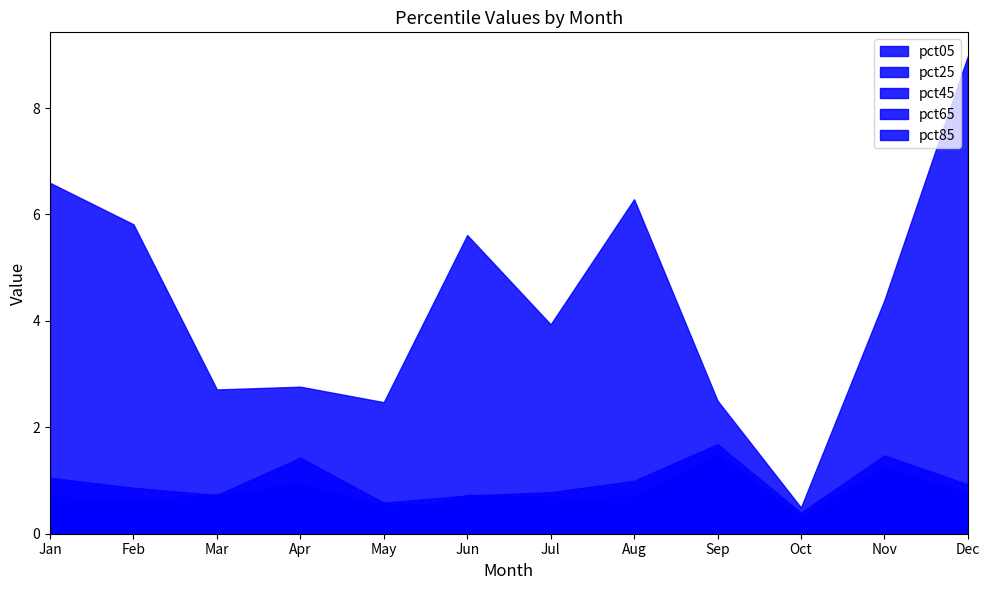

What is the difference between the second highest and minimum values in the pct85 series?

0.7